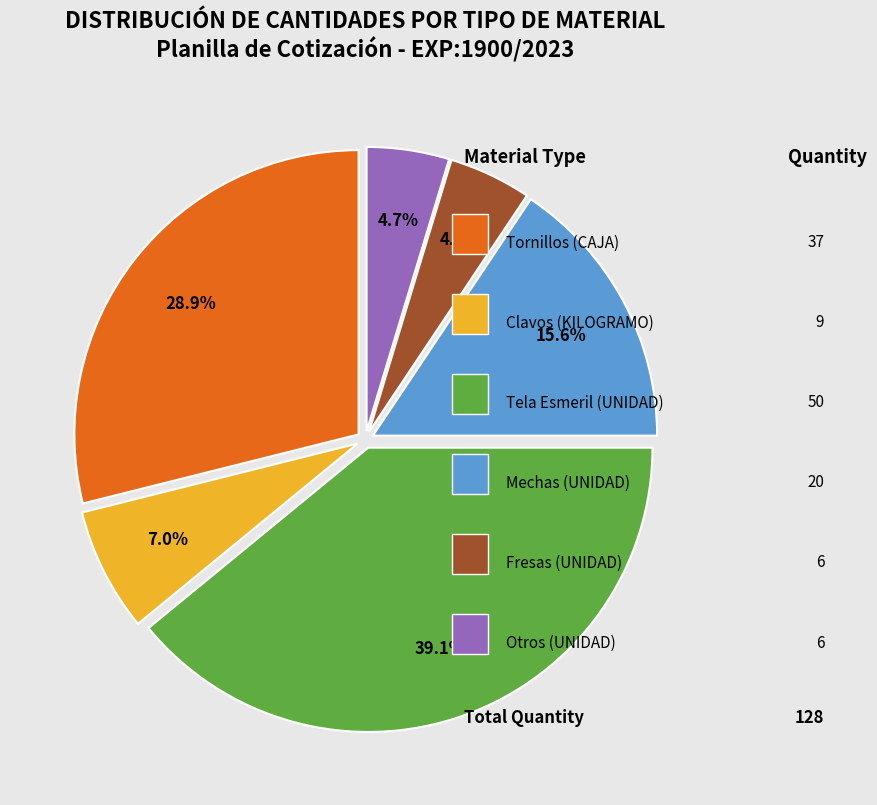

How many slices are in this pie chart?

6